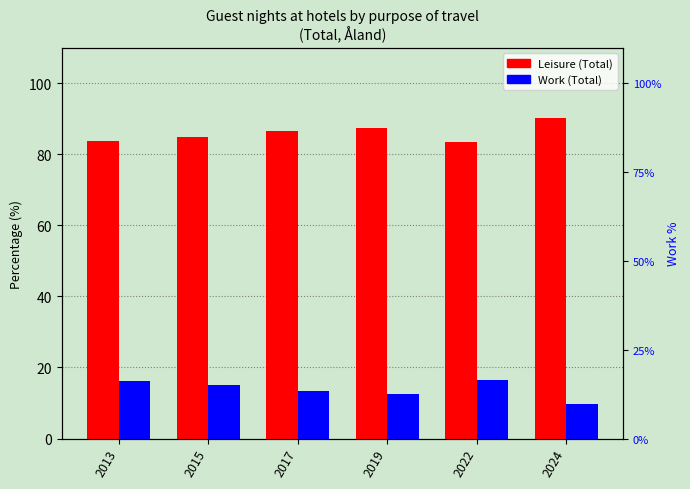

What is the value of the Leisure (Total) bar at the 5th from the left?

83.5